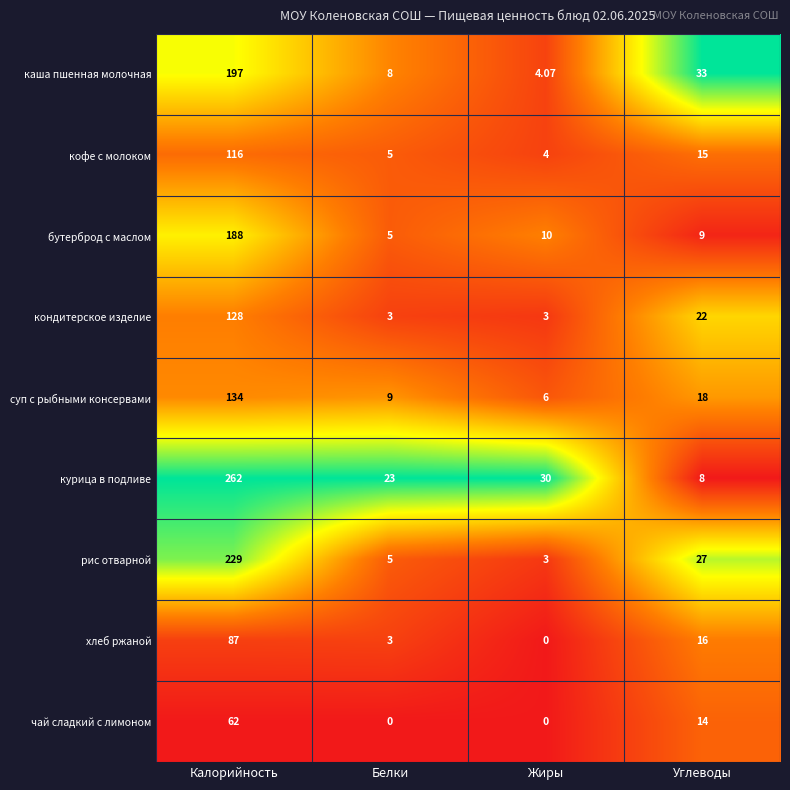

At which label does каша пшенная молочная reach its minimum?

Жиры